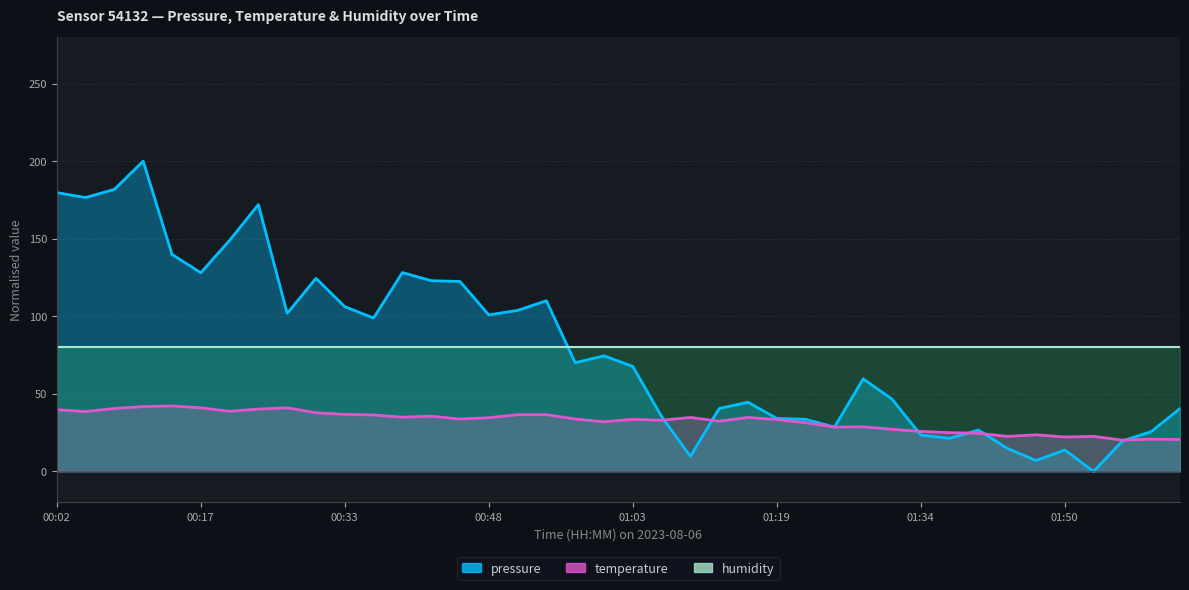

Which series has the widest spread of values?

pressure